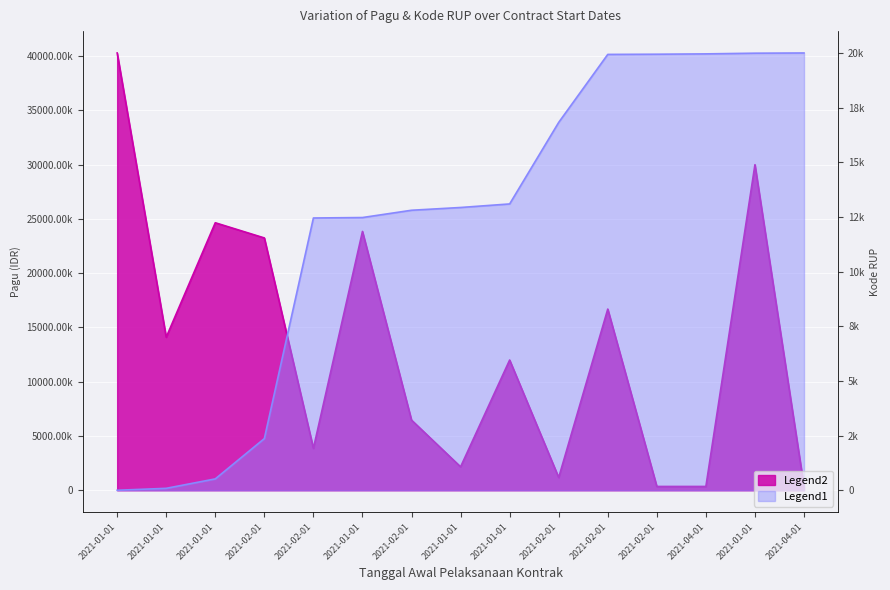

At which label does Kode RUP (norm) reach its minimum?

2021-01-01